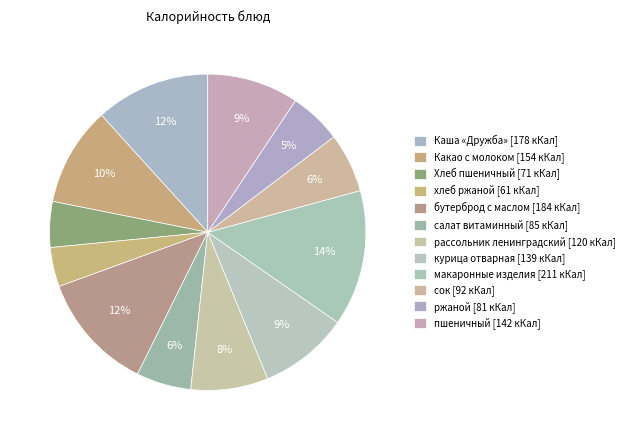

To the nearest percent, what portion does макаронные изделия represent?

14%